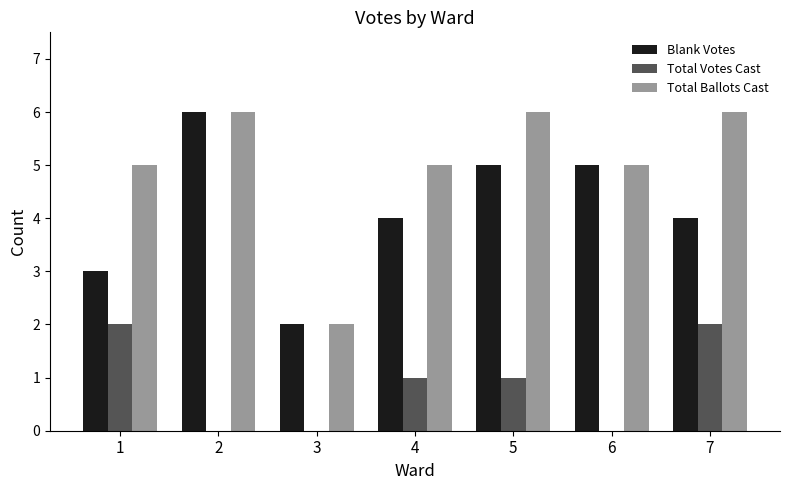

What is the maximum value shown in the chart?

6